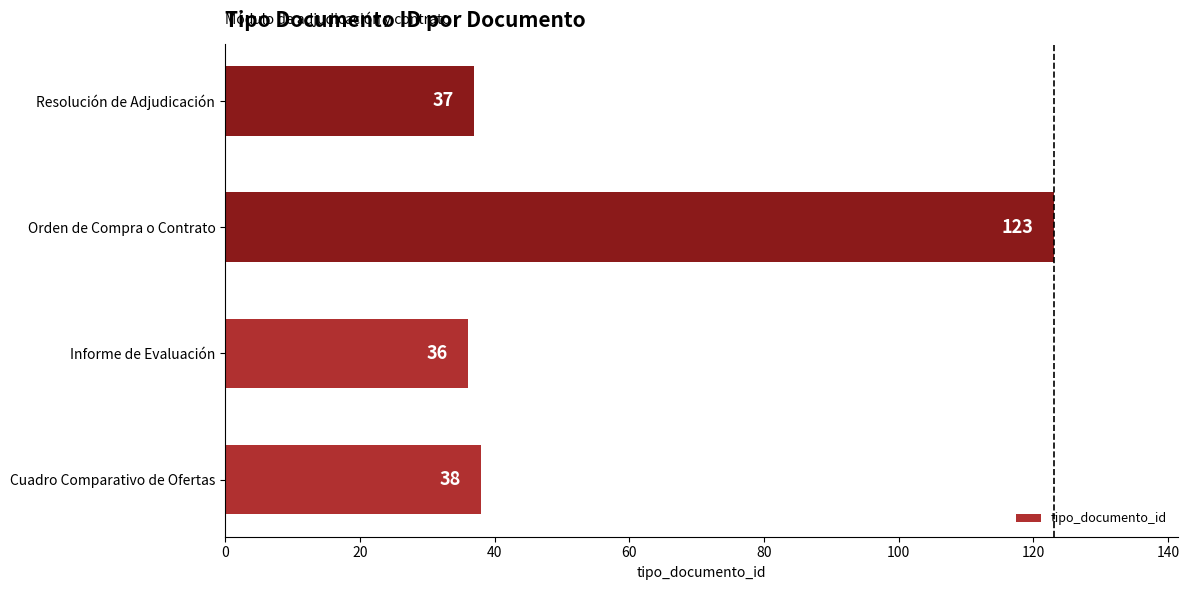

What is the difference between the maximum and minimum values?

87